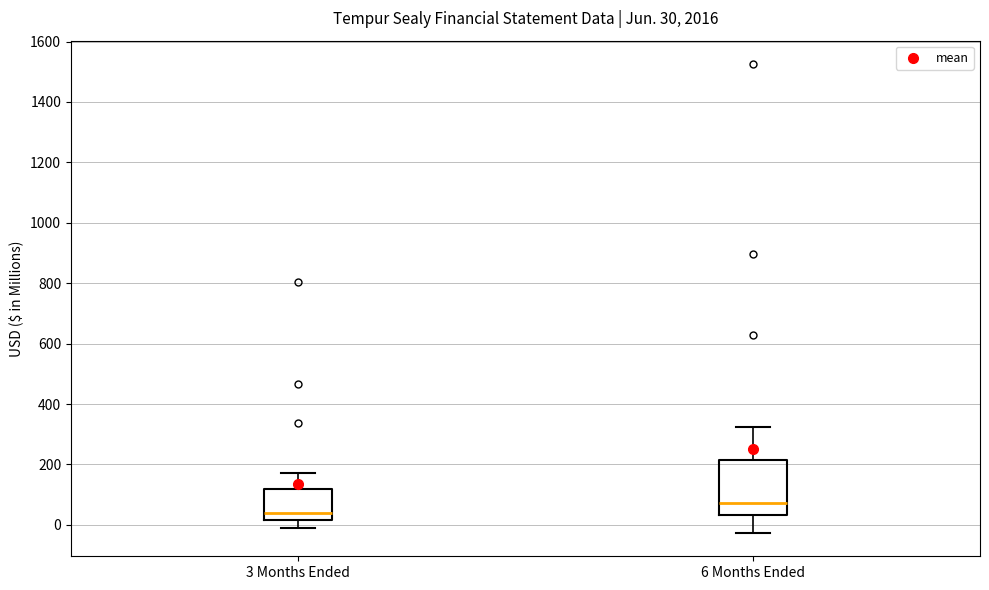

Which box has the highest median line?

6 Months Ended